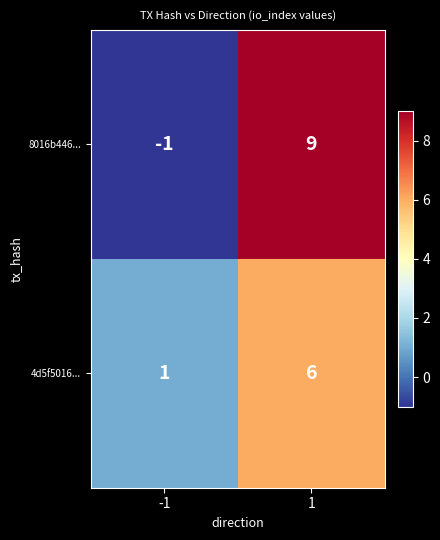

Rank the series by their average value, from lowest to highest.

4d5f5016..., 8016b446...